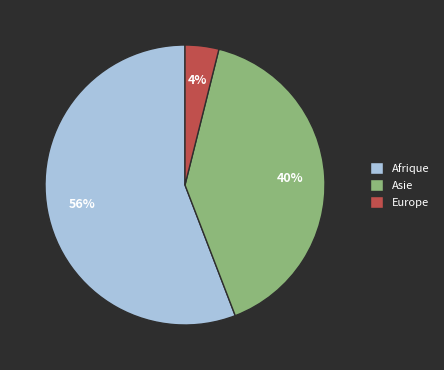

The Europe slice represents 4% of the pie. True or false?

True